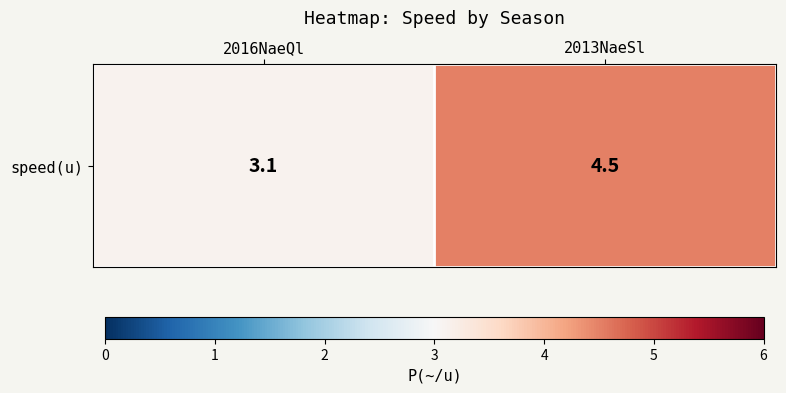

What is the average value?

3.8